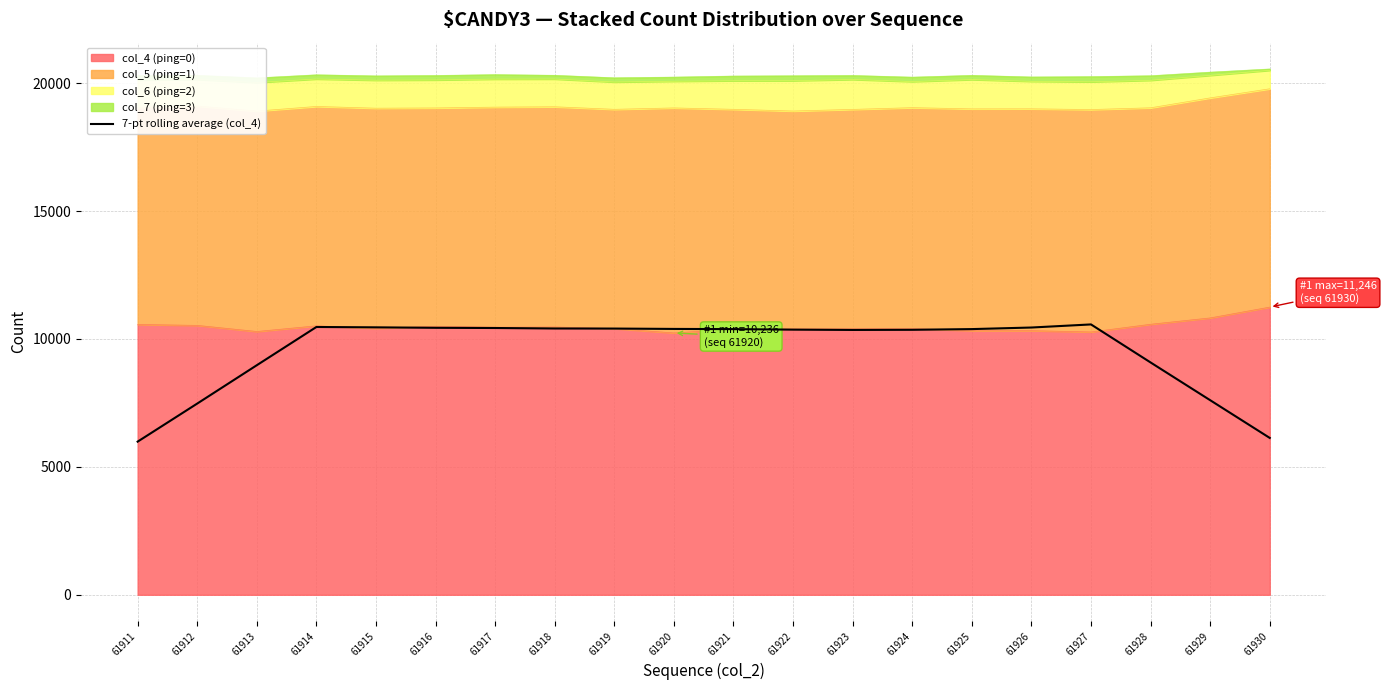

List the labels in order of value, smallest first.

61911, 61930, 61912, 61929, 61913, 61928, 61923, 61924, 61922, 61921, 61925, 61920, 61919, 61918, 61917, 61916, 61926, 61915, 61914, 61927